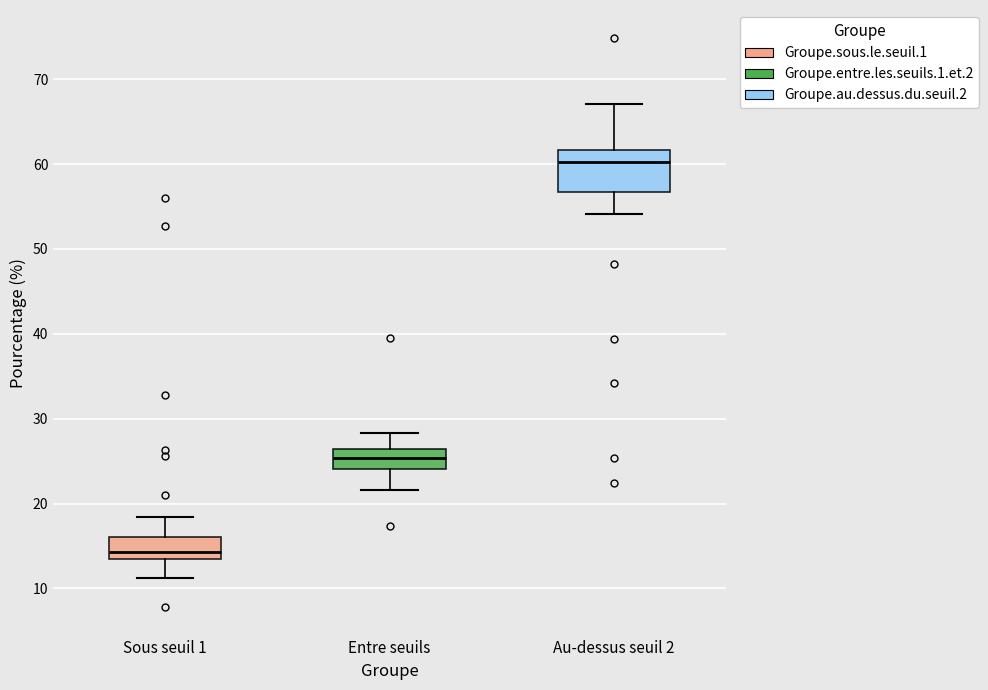

Comparing the boxes themselves (not the whiskers), which one is the tallest?

Au-dessus seuil 2